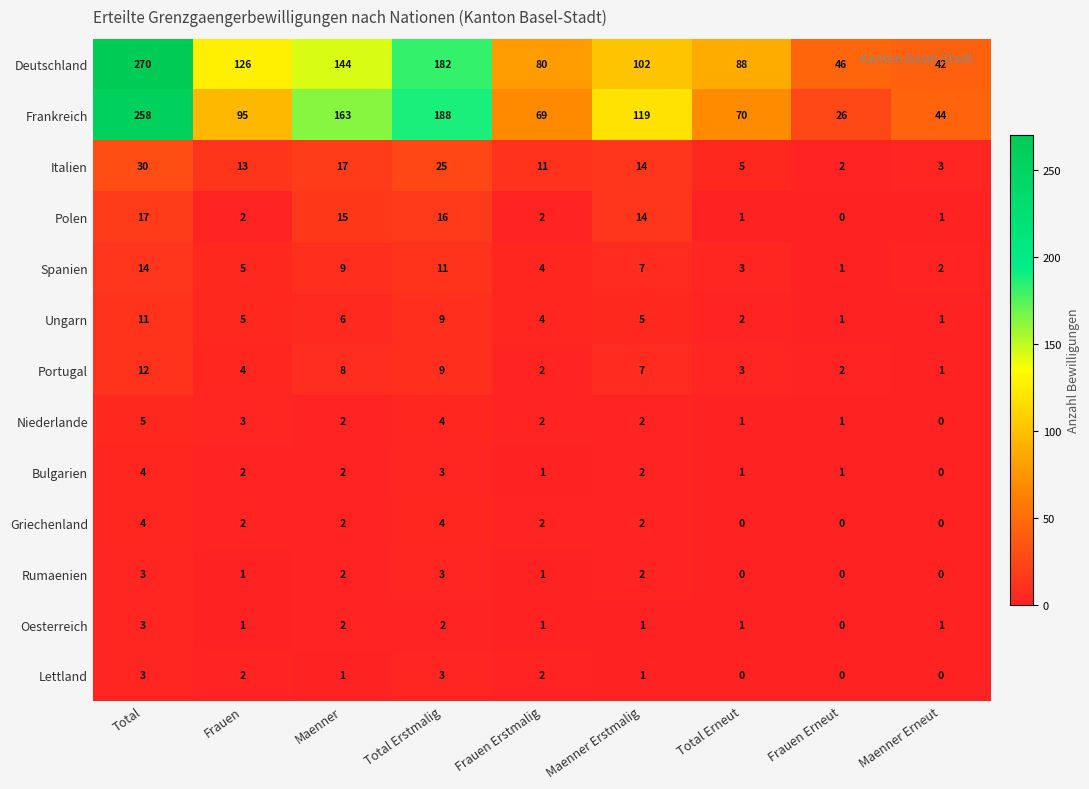

What is the difference between the highest and lowest values at Frauen Erstmalig?

79